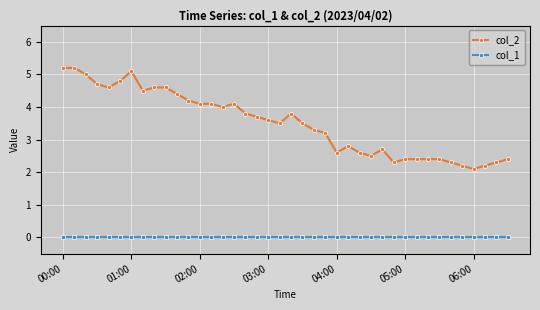

True or false: col_1 and col_2 intersect in this chart.

False